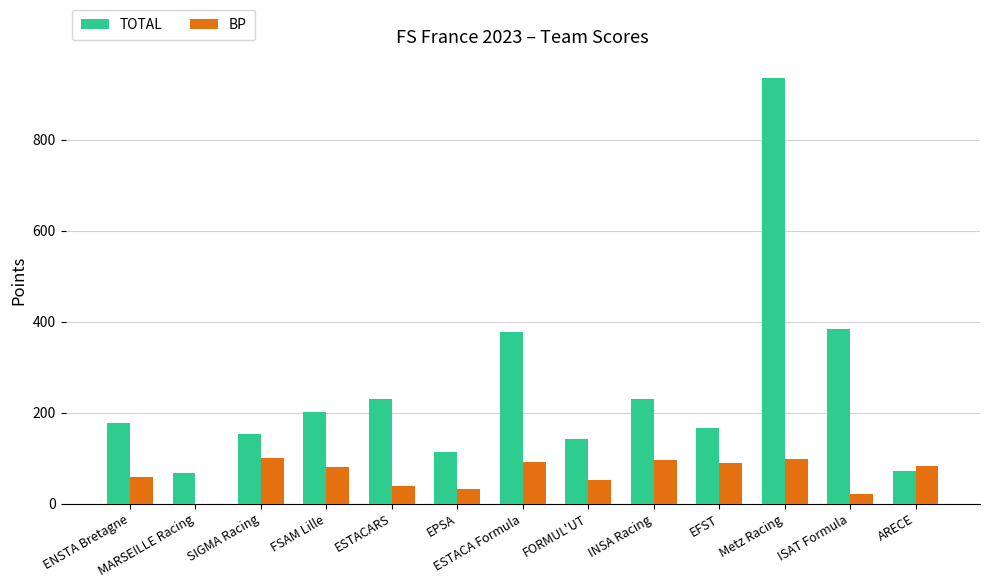

How many values in BP are above zero?

12